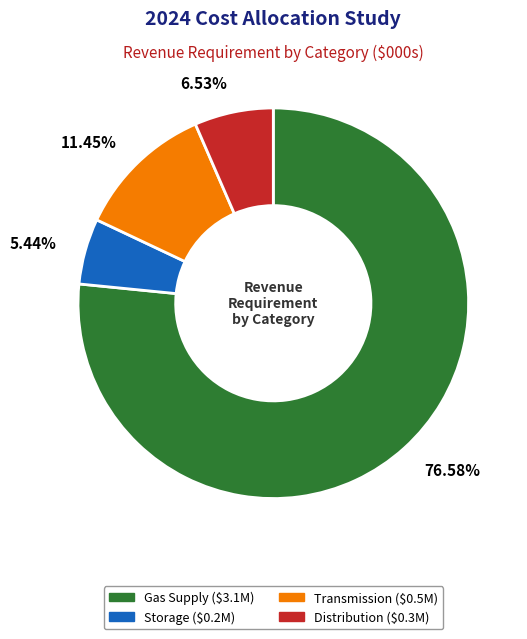

How many slices are in this pie chart?

4